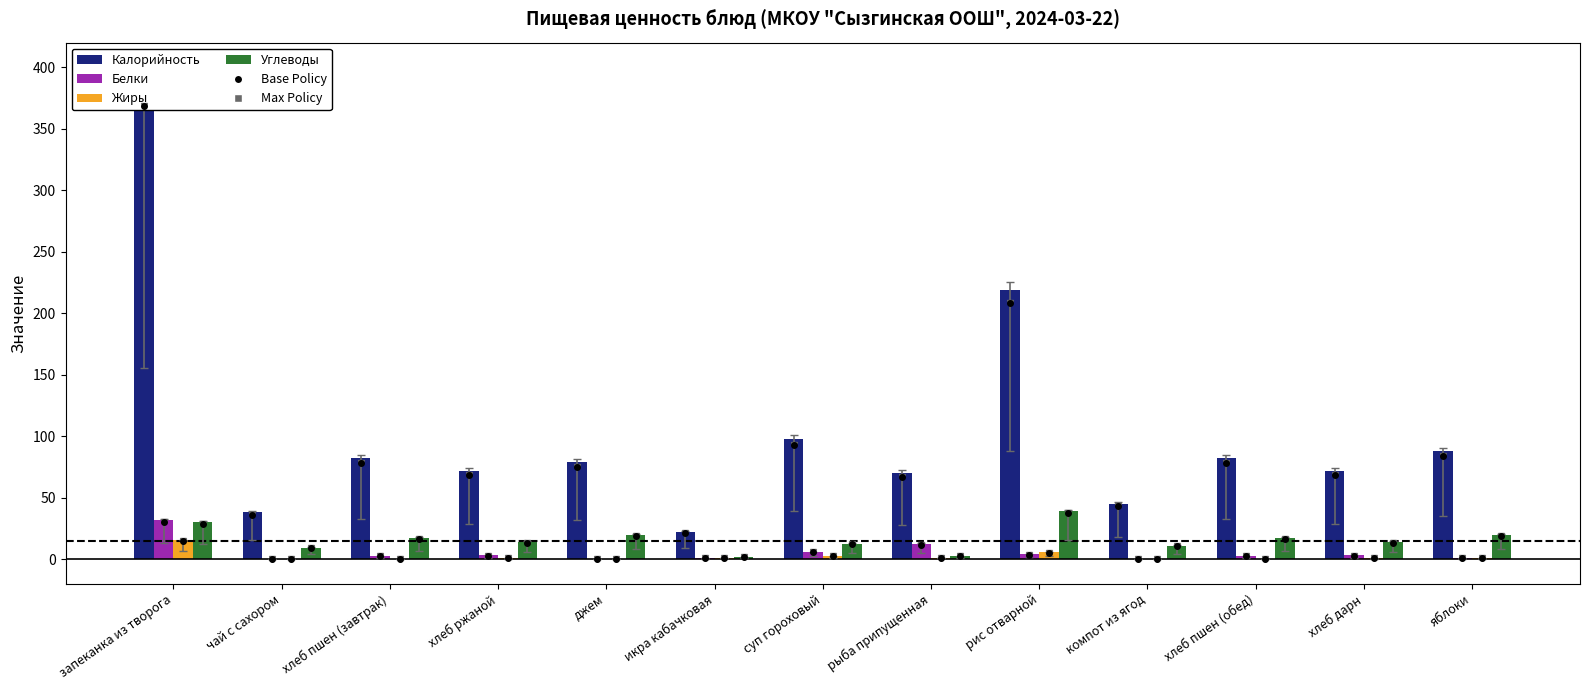

At how many categories does at least one series exceed 350?

1